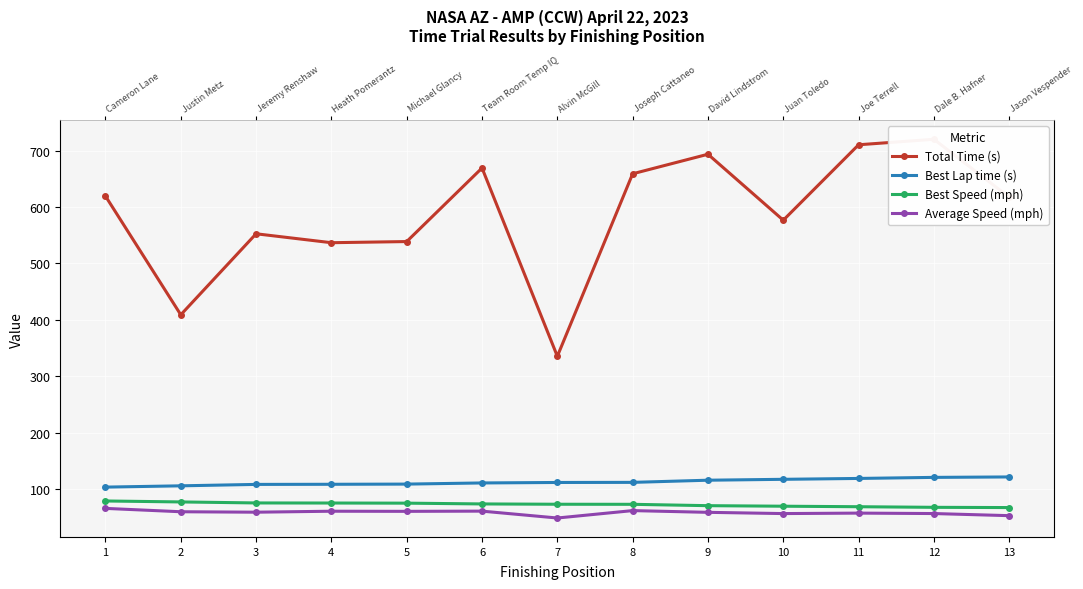

The Total Time (s) series shows 659.0 at 8. True or false?

True